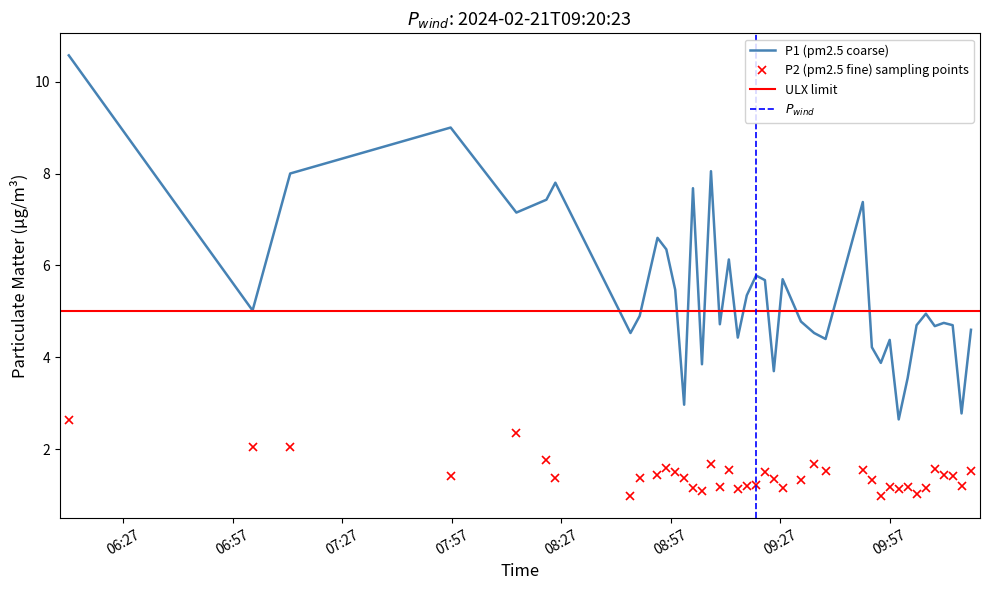

Which has a higher value, 2024-02-21T10:01:54 or 2024-02-21T09:27:39?

2024-02-21T09:27:39